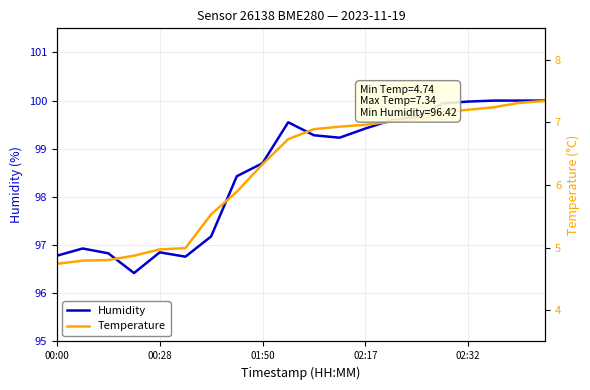

Rank the series by their average value, from lowest to highest.

Temperature, Humidity